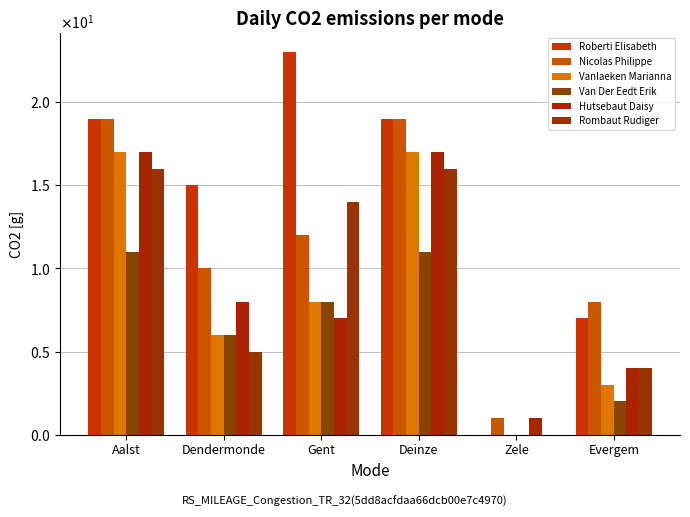

At which label does Van Der Eedt Erik reach its minimum?

Zele